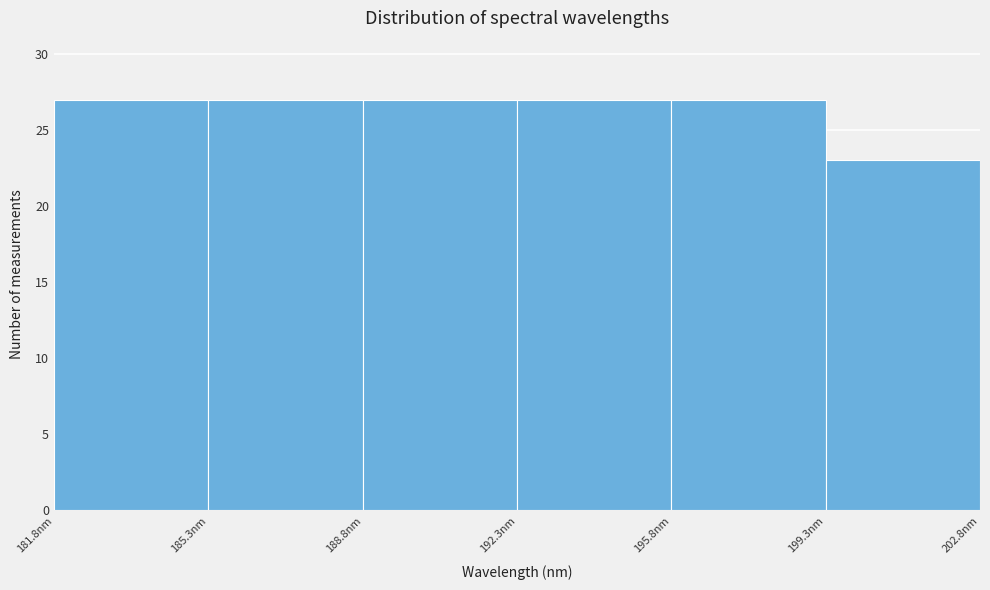

Reading left to right, transcribe this chart: for each bar, give the range it covers on the x-axis and its height. Neither the bar edges nor the heights are printed on the chart, so give them approximately, as read against the axes.

182.0 to 185.5: 27
185.5 to 189.0: 27
189.0 to 192.5: 27
192.5 to 196.0: 27
196.0 to 199.5: 27
199.5 to 203.0: 23